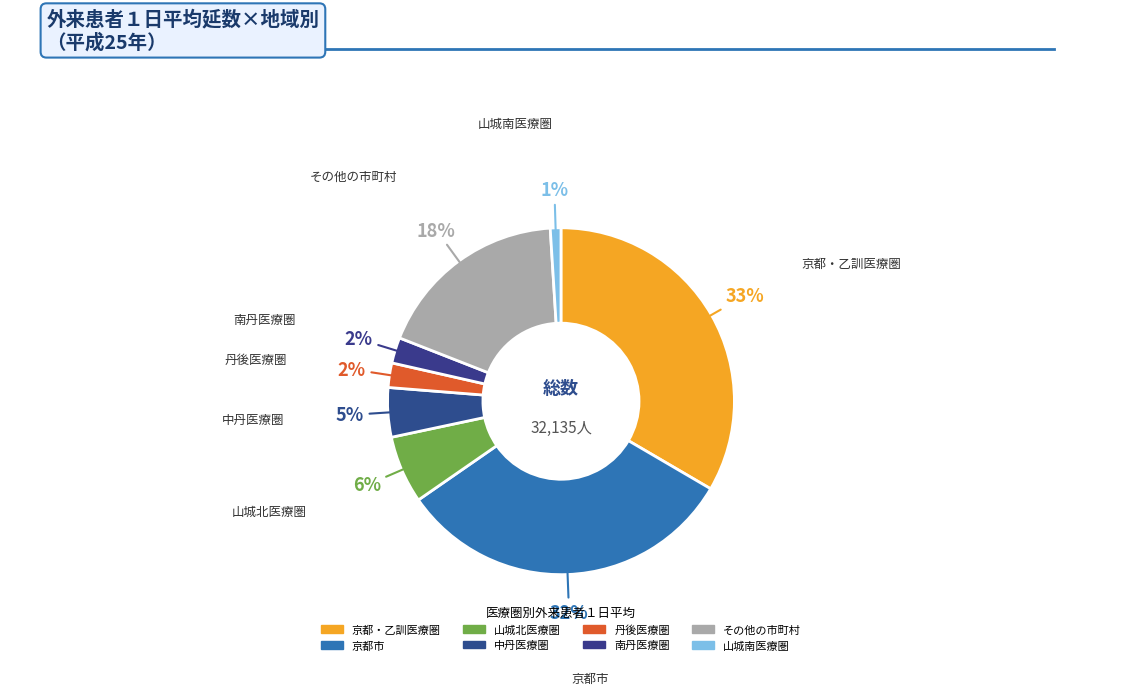

To the nearest percent, what is the average slice percentage?

12%